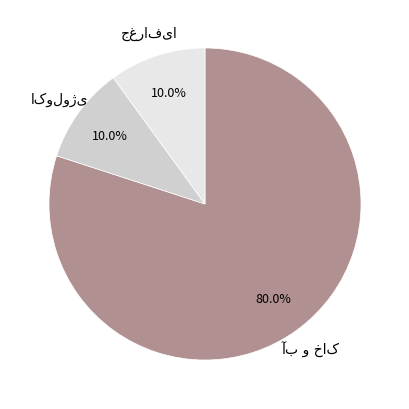

Does any single category account for the majority?

Yes